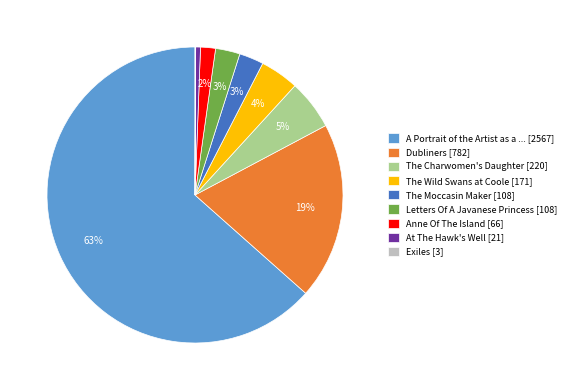

Is it true that A Portrait of the Artist as a ... [2567] is 74% of the pie?

False